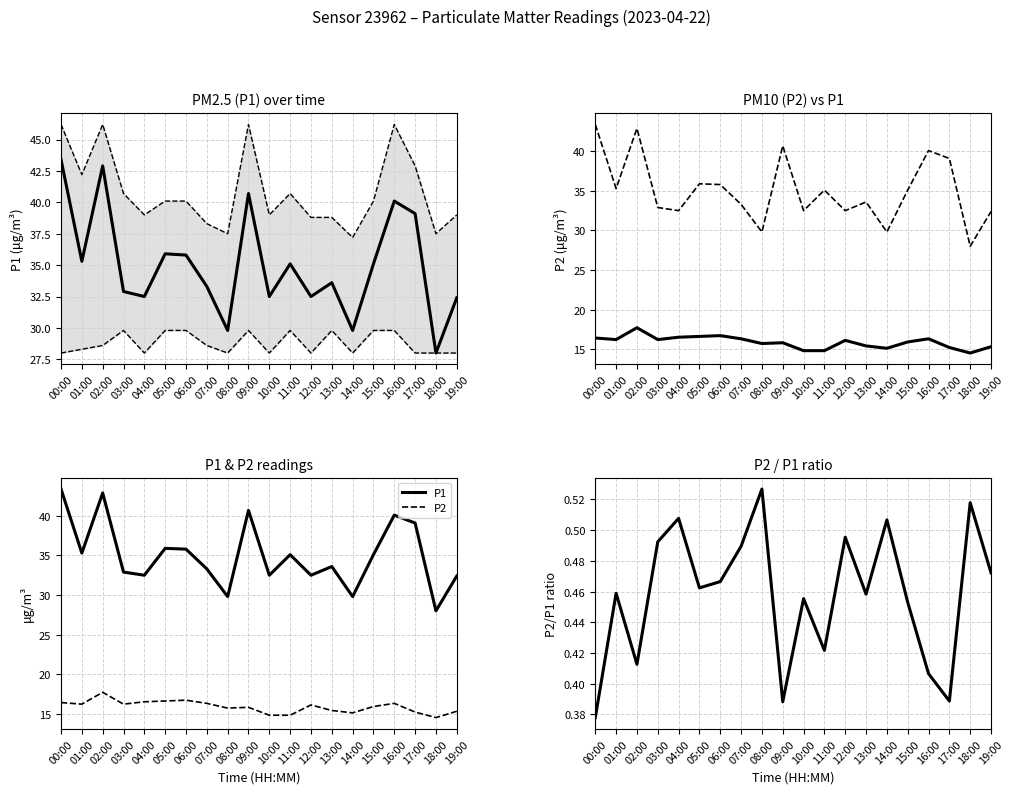

The P1 lower series shows 38.0 at 02:00. True or false?

False